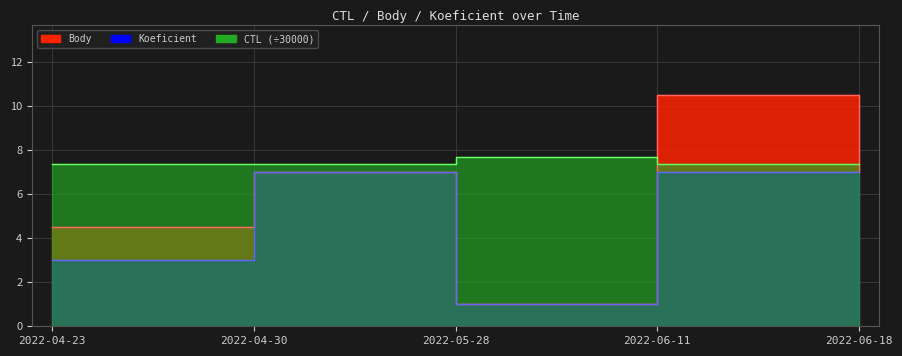

What is the maximum value for Body?

10.5